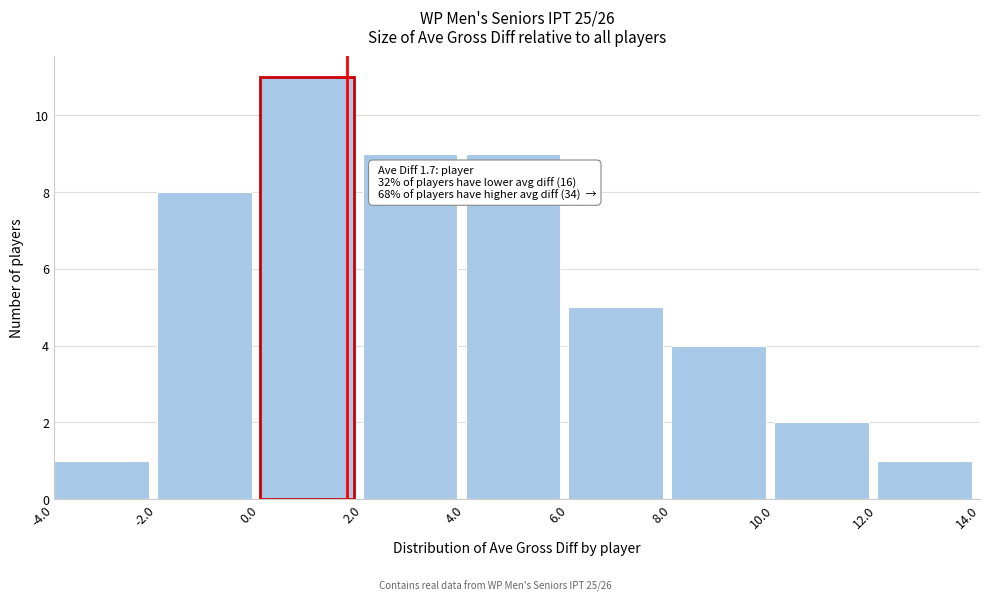

Which range on the x-axis has the tallest bar?

0.0 to 2.0